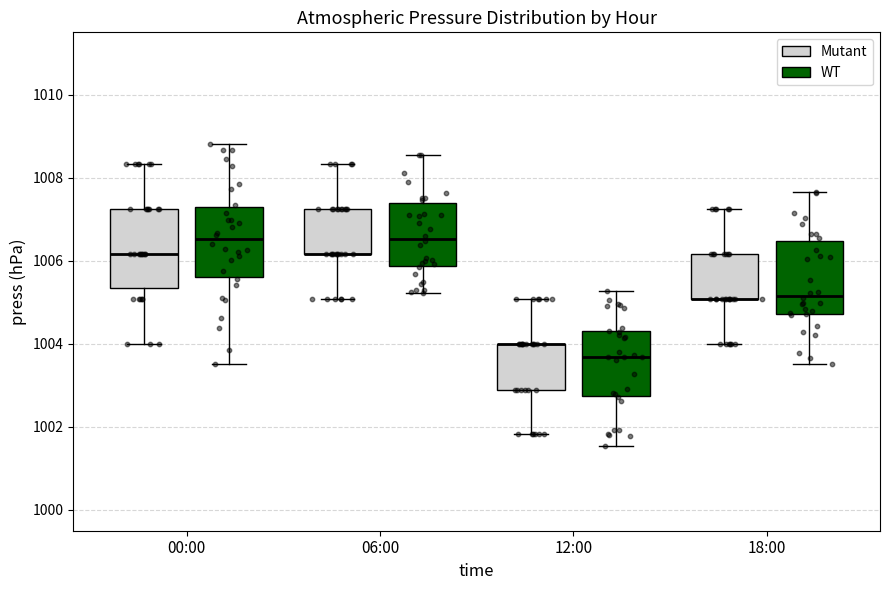

Where is the upper edge of the box for 12:00 (Mutant) on the y-axis? The values are not printed on the chart, so give them approximately, as read against the axis.

1004.0